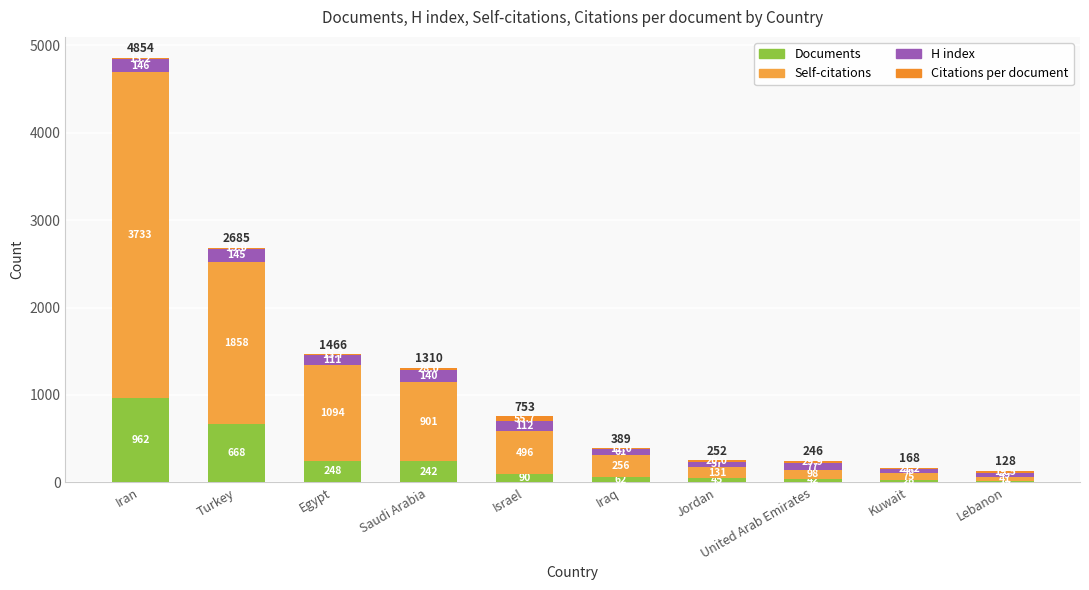

At which category is the sum across all series the highest?

Iran